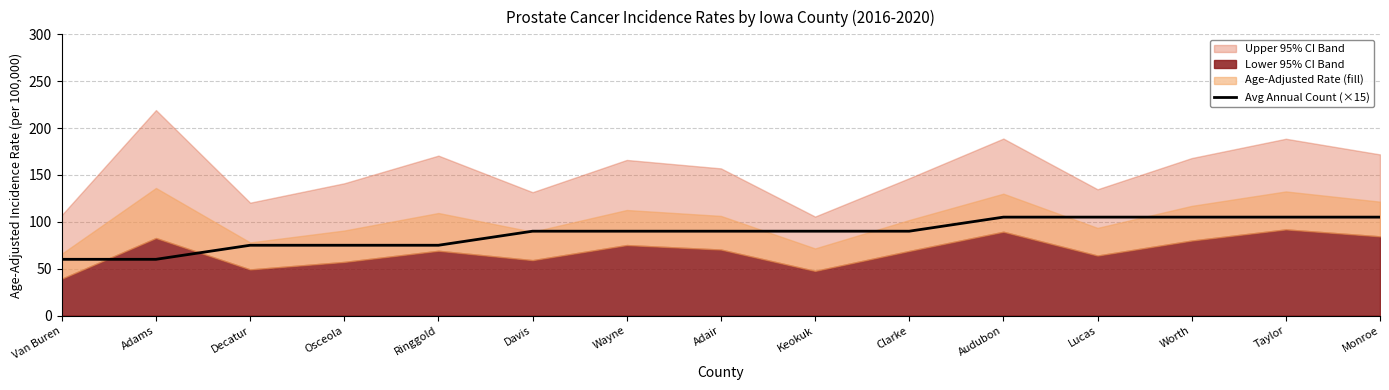

Which category has the lowest value across all series?

Van Buren